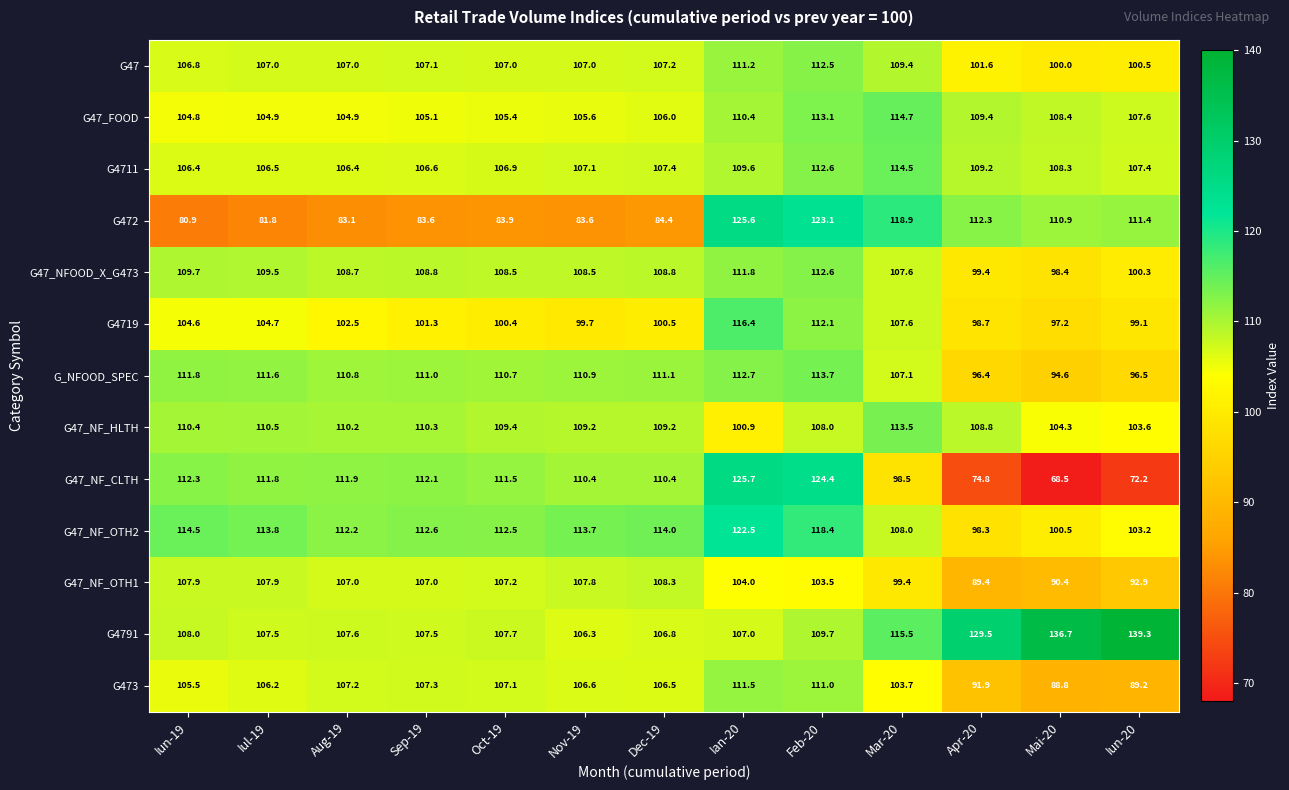

Which series has the largest range (max minus min)?

G47_NF_CLTH